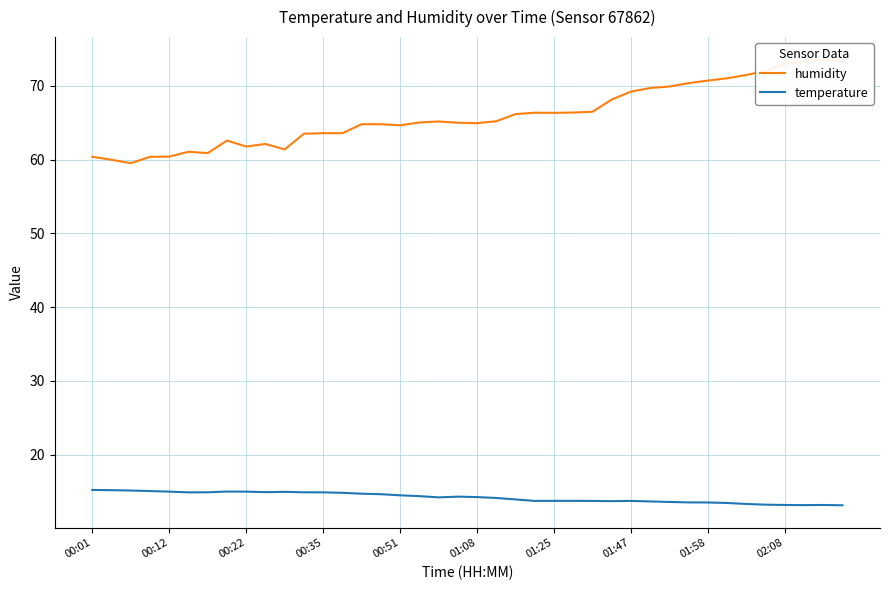

What is the maximum value for temperature?

15.2